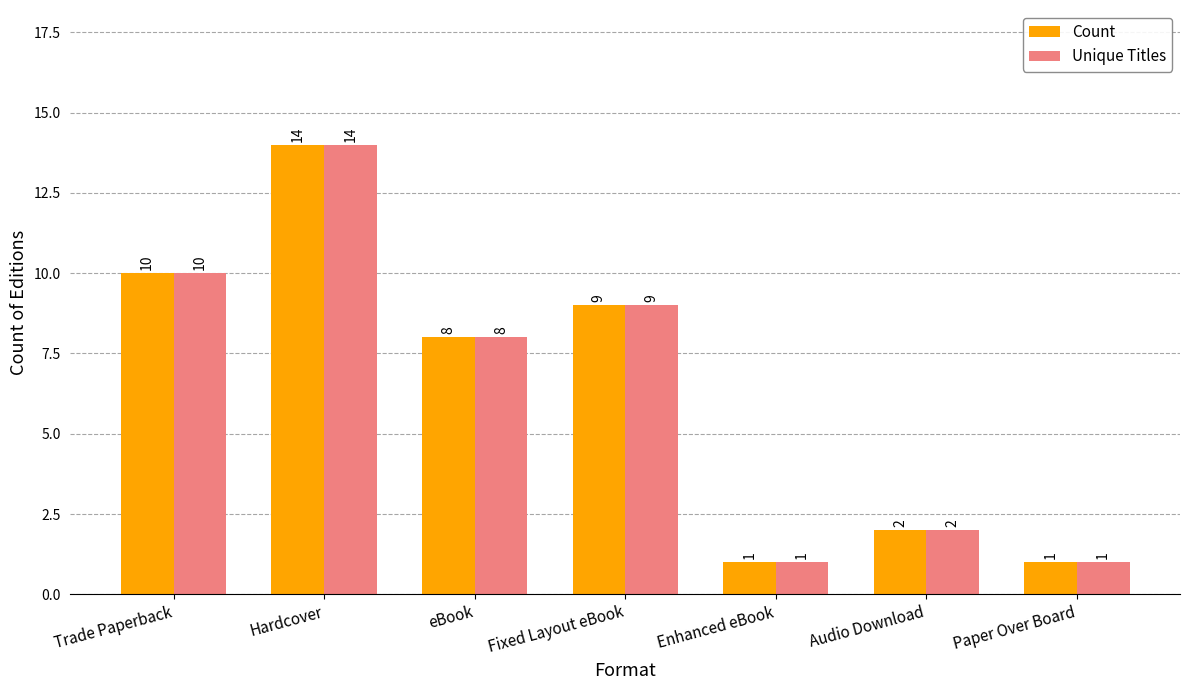

How many data points in Count are less than 8?

3